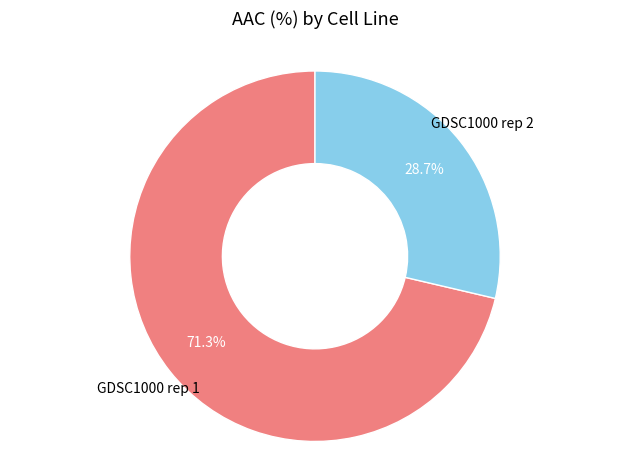

Is there a majority slice in this chart?

Yes